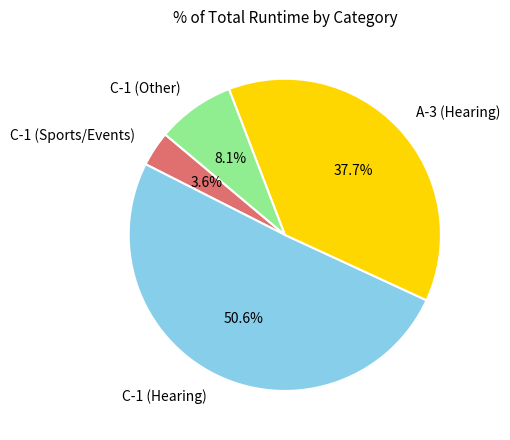

Count the number of slices in the pie.

4